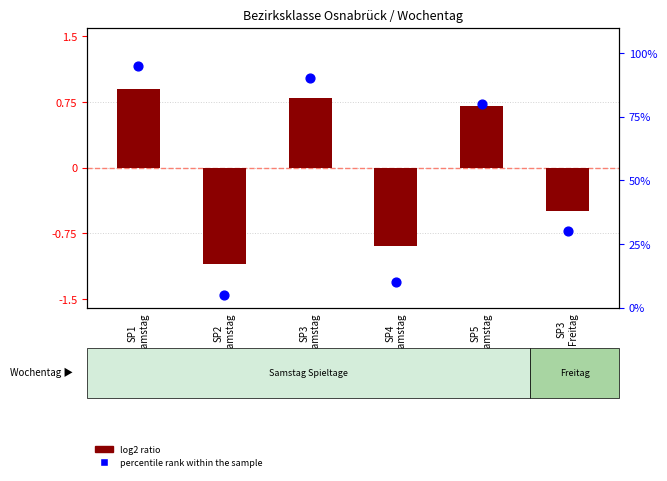

Which series has the largest total across all categories?

percentile rank within the sample